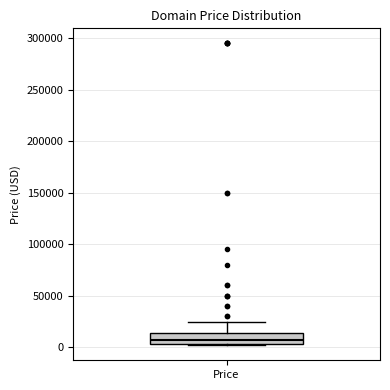

Transcribe this box plot: give where the median line is, the range the box spans, and where the two whiskers end, as read against the y-axis. The values are not printed on the chart, so give them approximately, as read against the axis.

median 5000 (inside the box), box 5000 to 15000, whiskers 0 to 25000